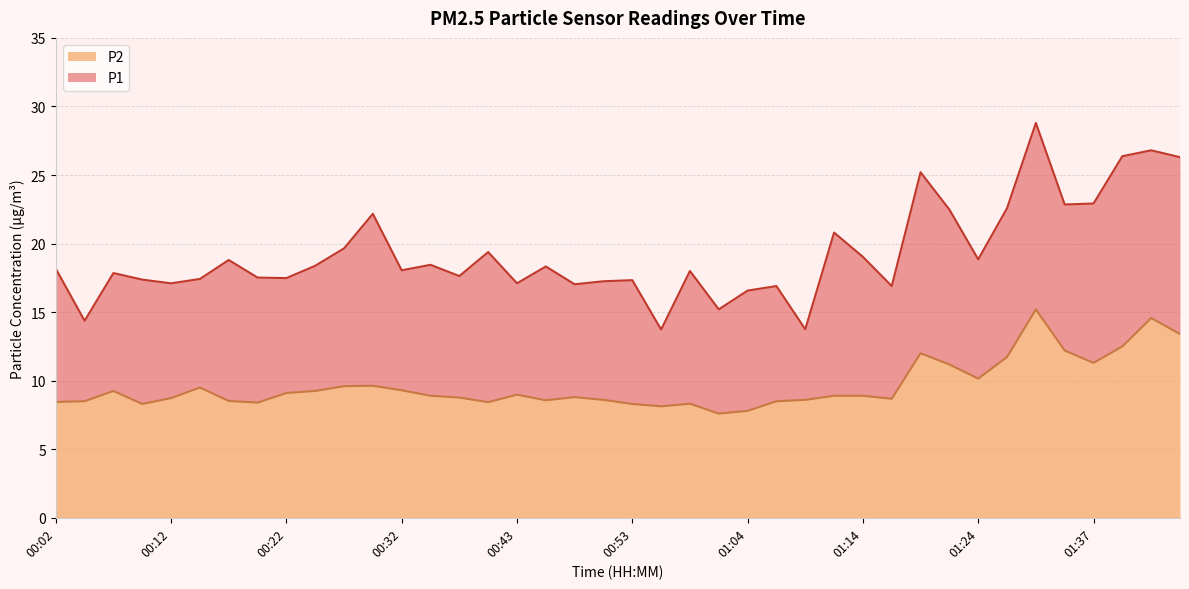

At which category does the chart reach its peak across all series?

01:31